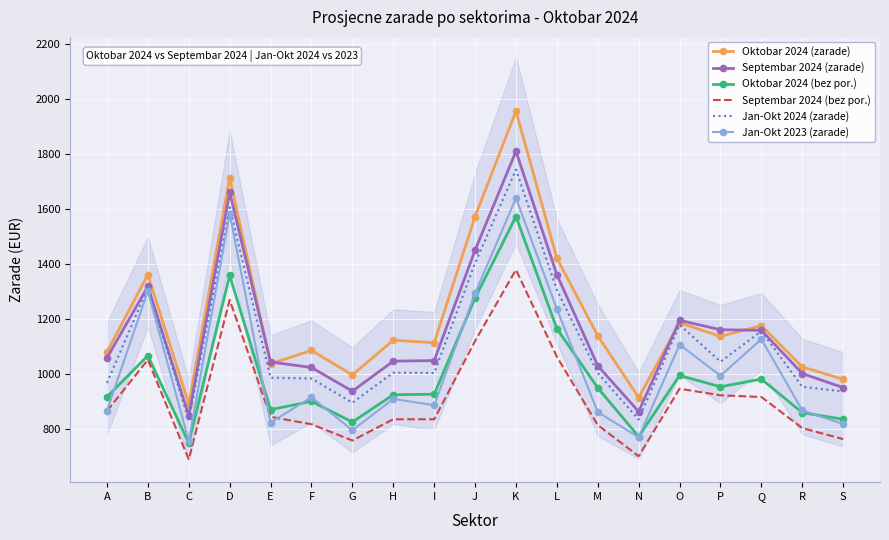

How many values in the Septembar 2024 (bez por.) series are below 846?

9